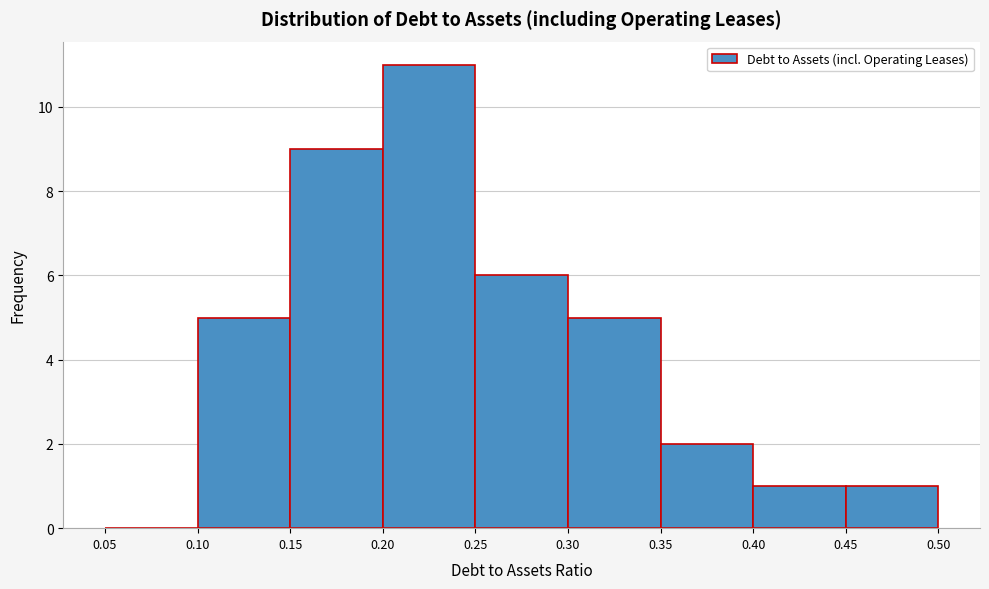

What is the height of the bar covering 0.40 to 0.45 on the x-axis? The values are not printed on the chart, so give them approximately, as read against the axis.

1